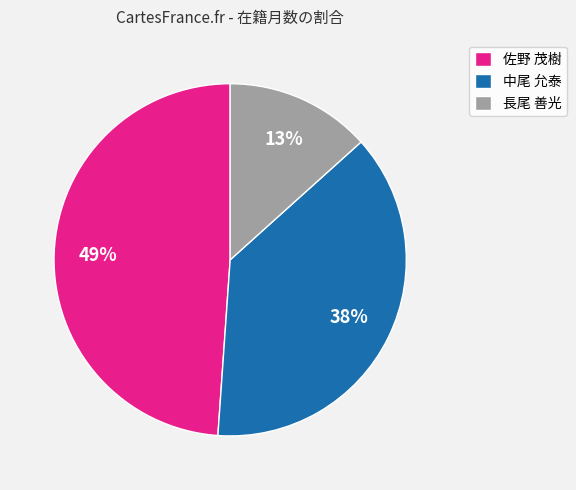

The 佐野 茂樹 slice represents 44% of the pie. True or false?

False